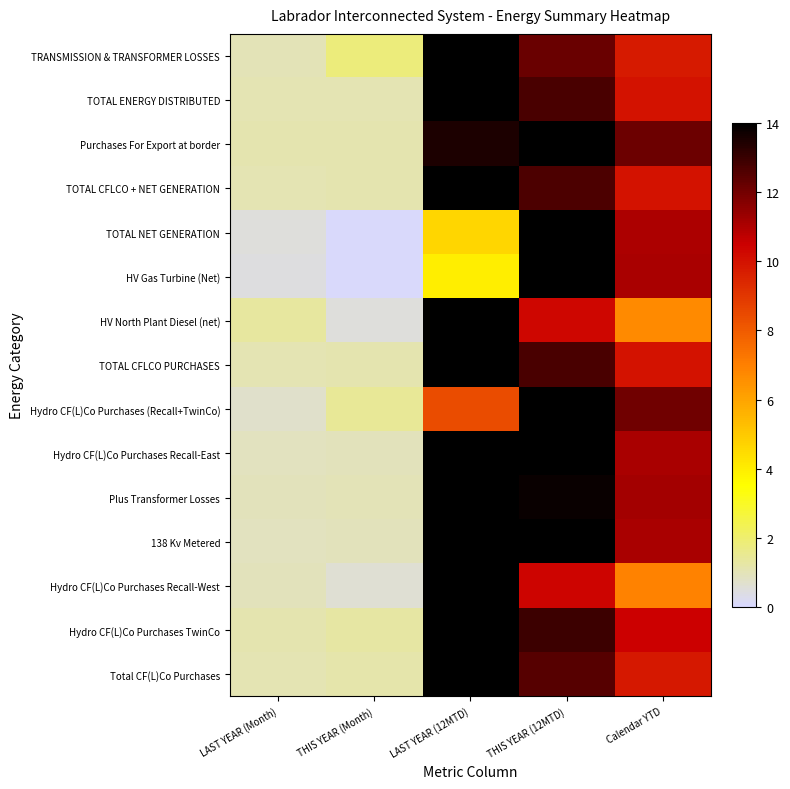

Count the number of data series in this chart.

15